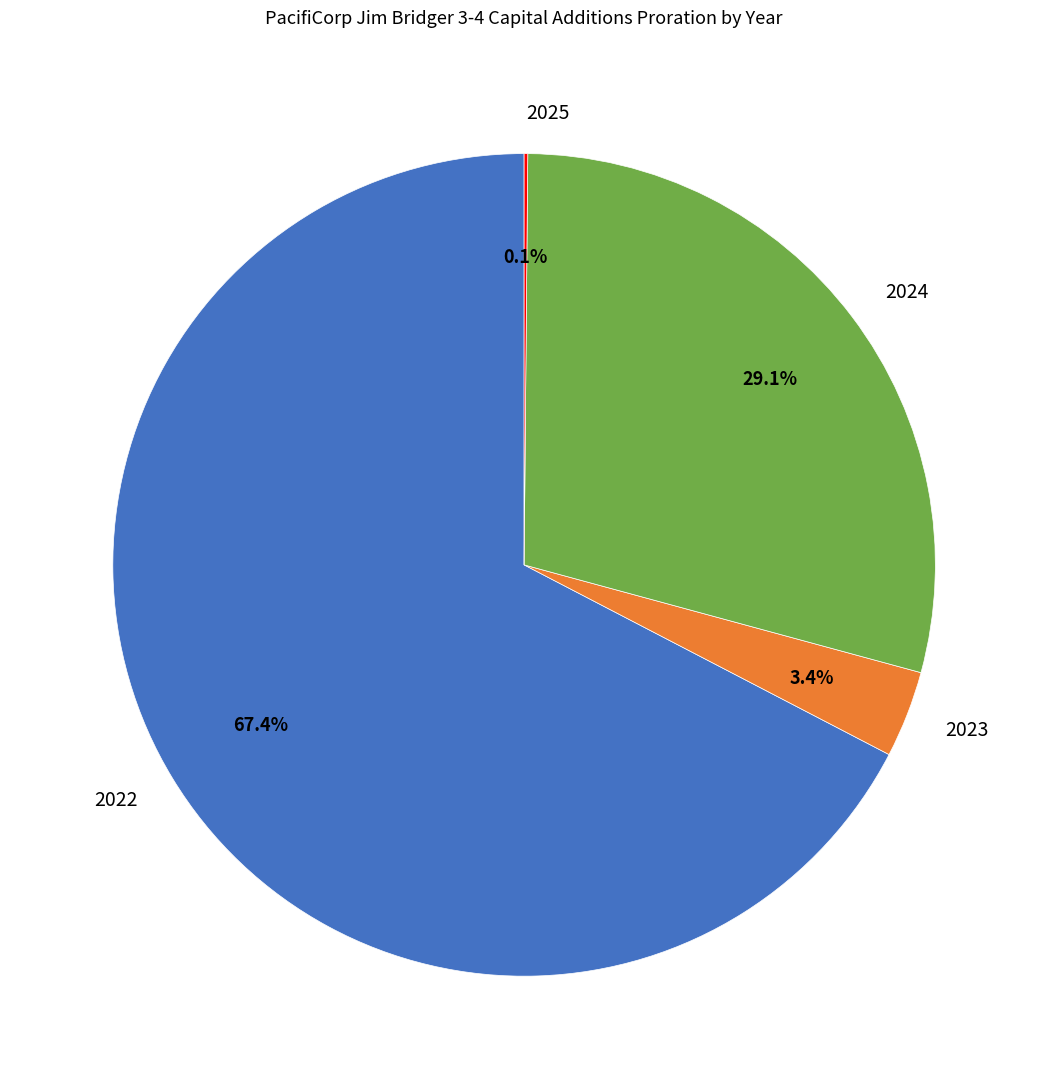

Is there any slice that represents more than half of the pie?

Yes